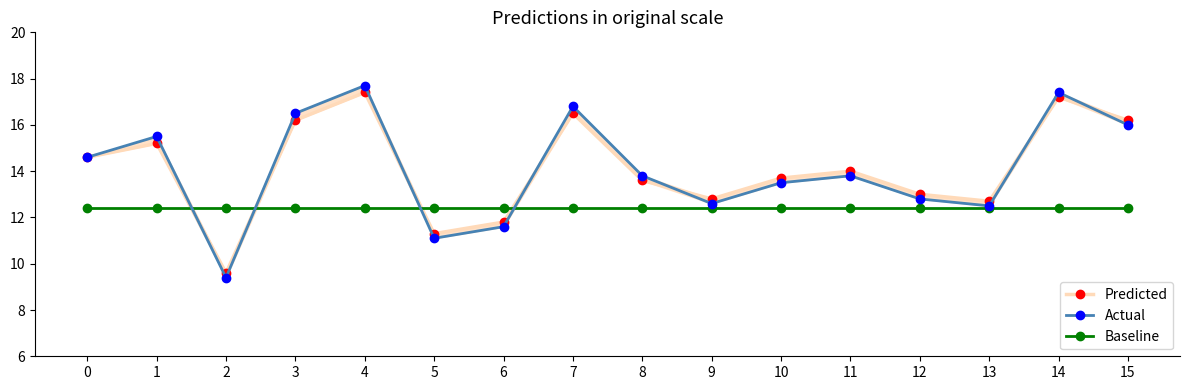

How many values in the Predicted series exceed 14?

7